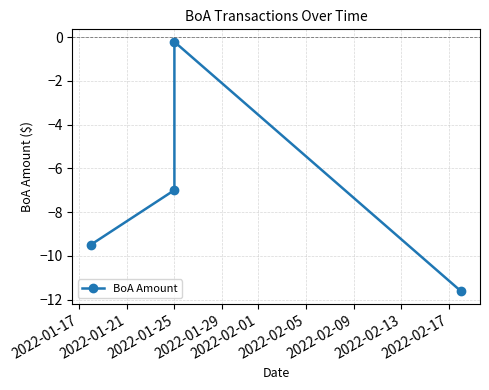

What is the sum of all values?

-28.3